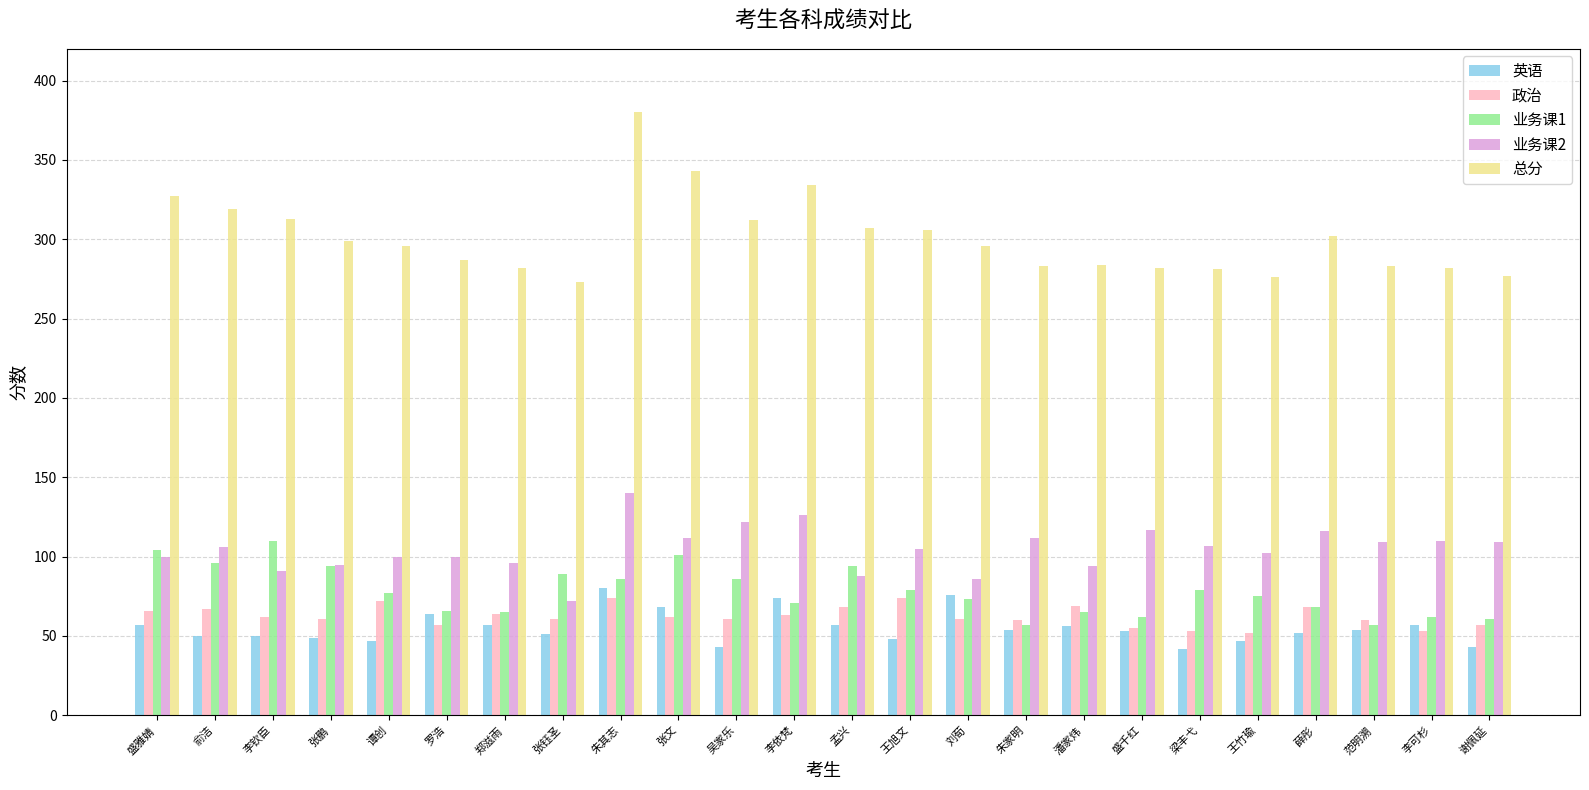

What is the difference between the maximum and second lowest values in the 总分 series?

104